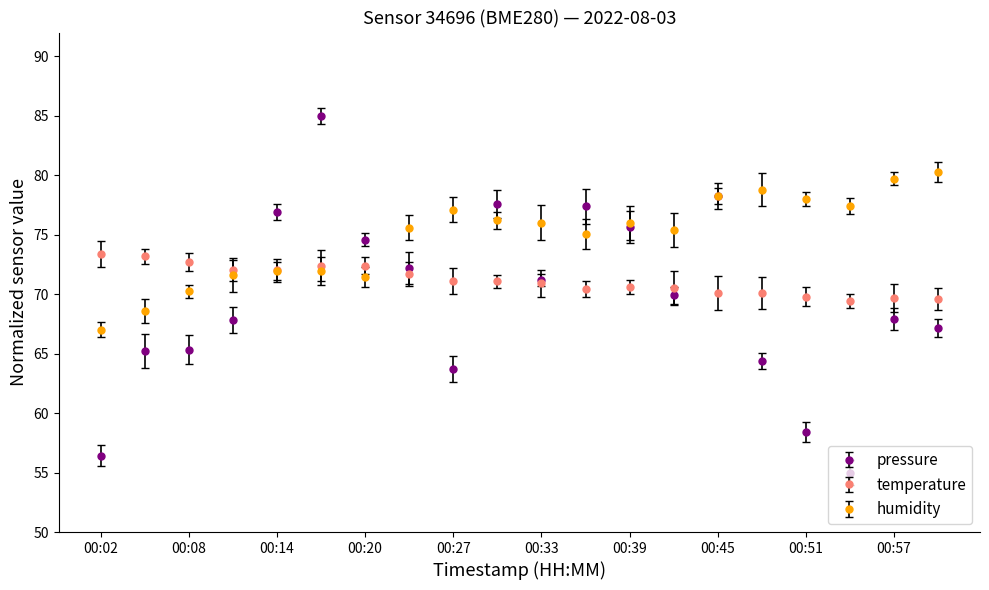

Which series has the largest total across all categories?

humidity